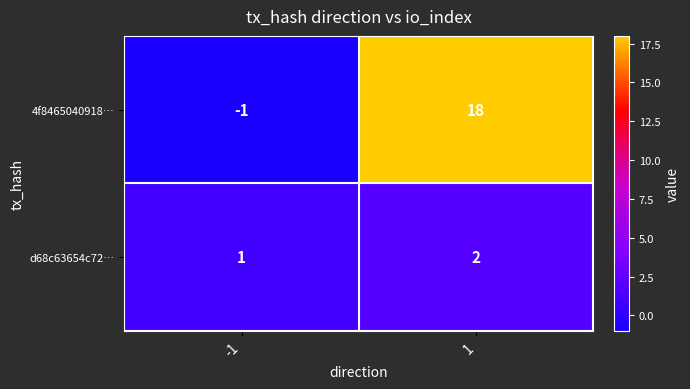

Rank the series at -1 from highest to lowest value.

d68c63654c72…, 4f8465040918…